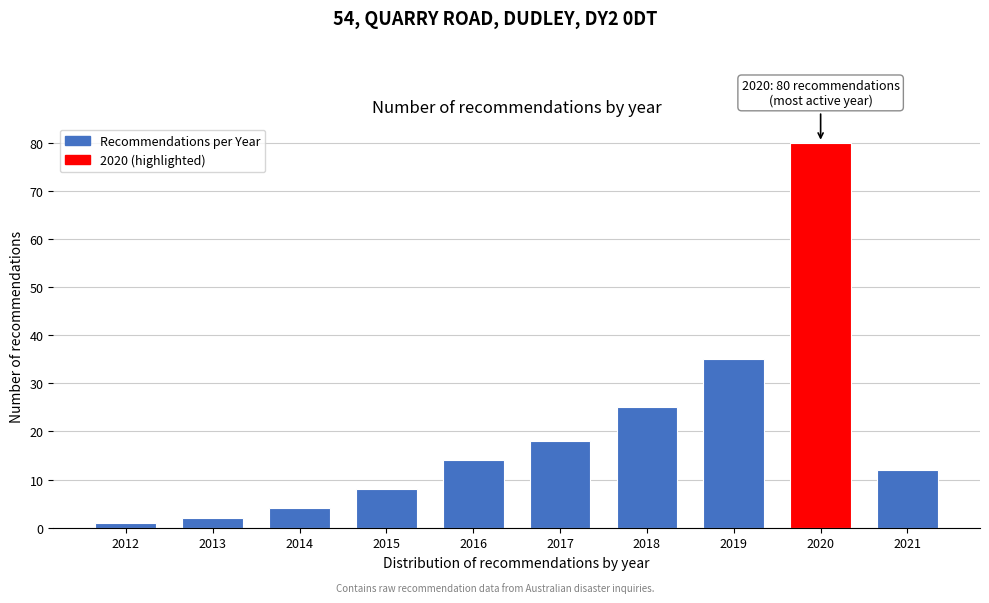

Reading left to right, transcribe all the data shown in this chart.

1	2	4	8	14	18	25	35	80	12